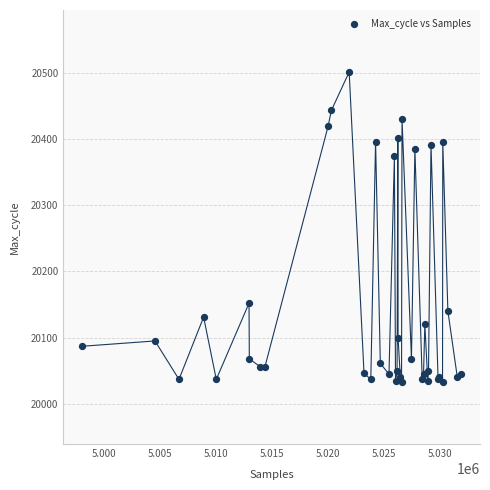

What Y value in the scatter plot is closest to 20267?

20374